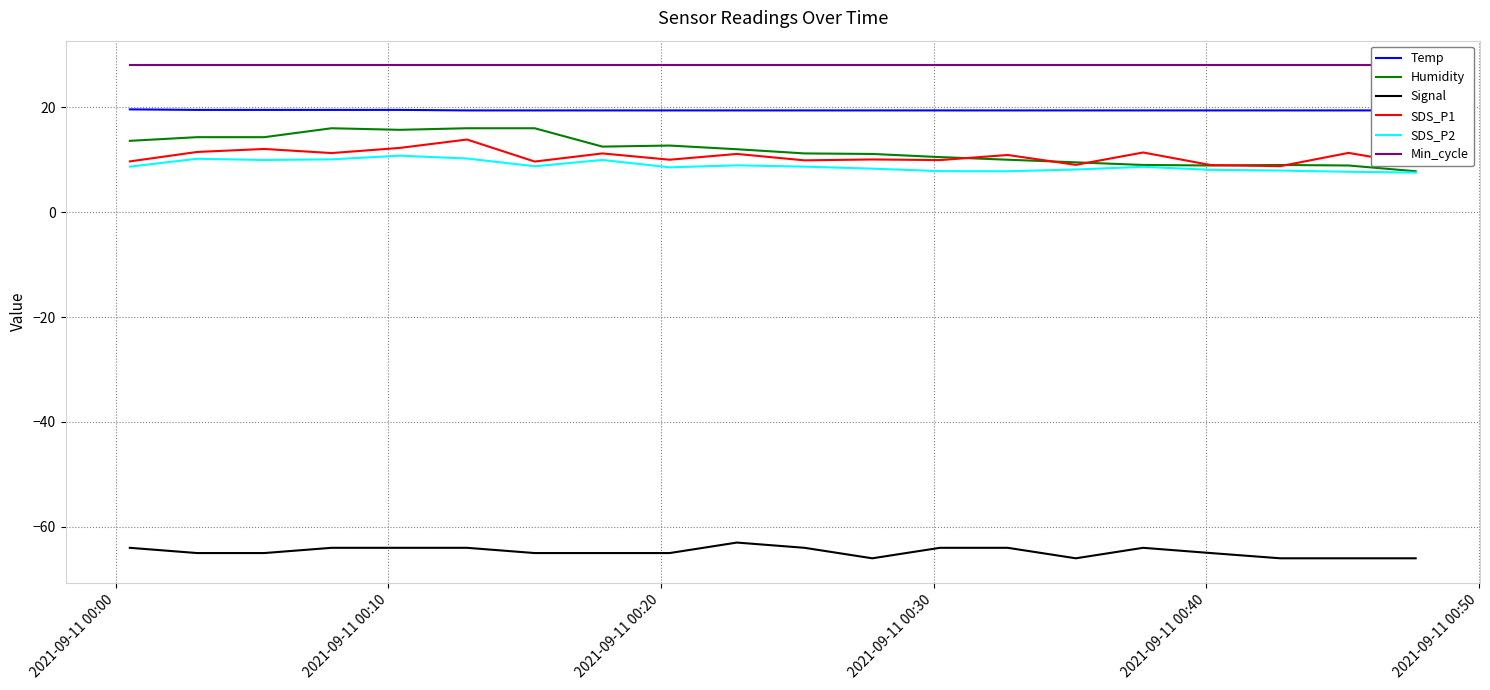

True or false: Signal and SDS_P1 intersect in this chart.

False